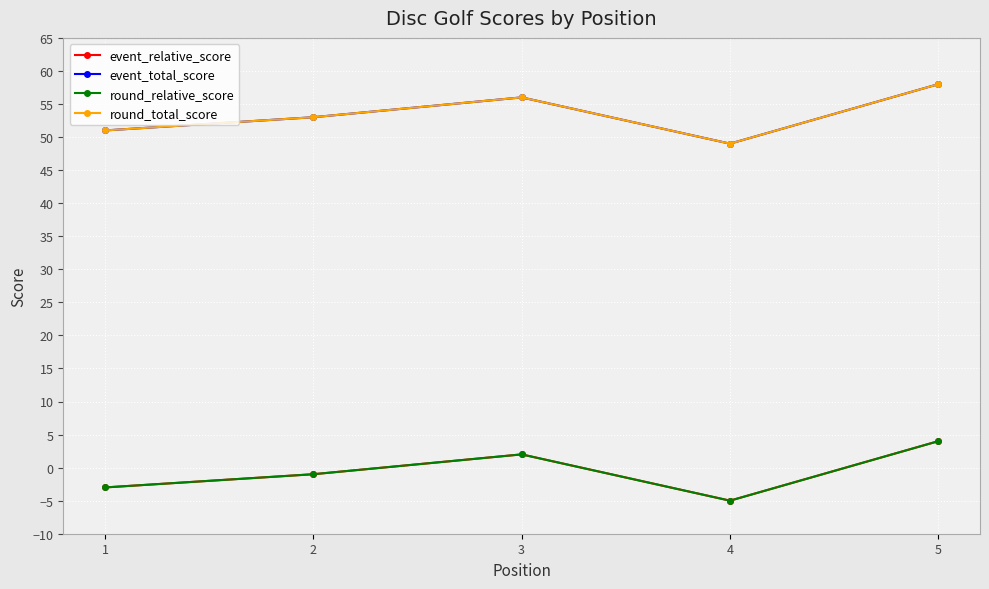

What is the value of the event_relative_score point at the 2nd from the left?

-1